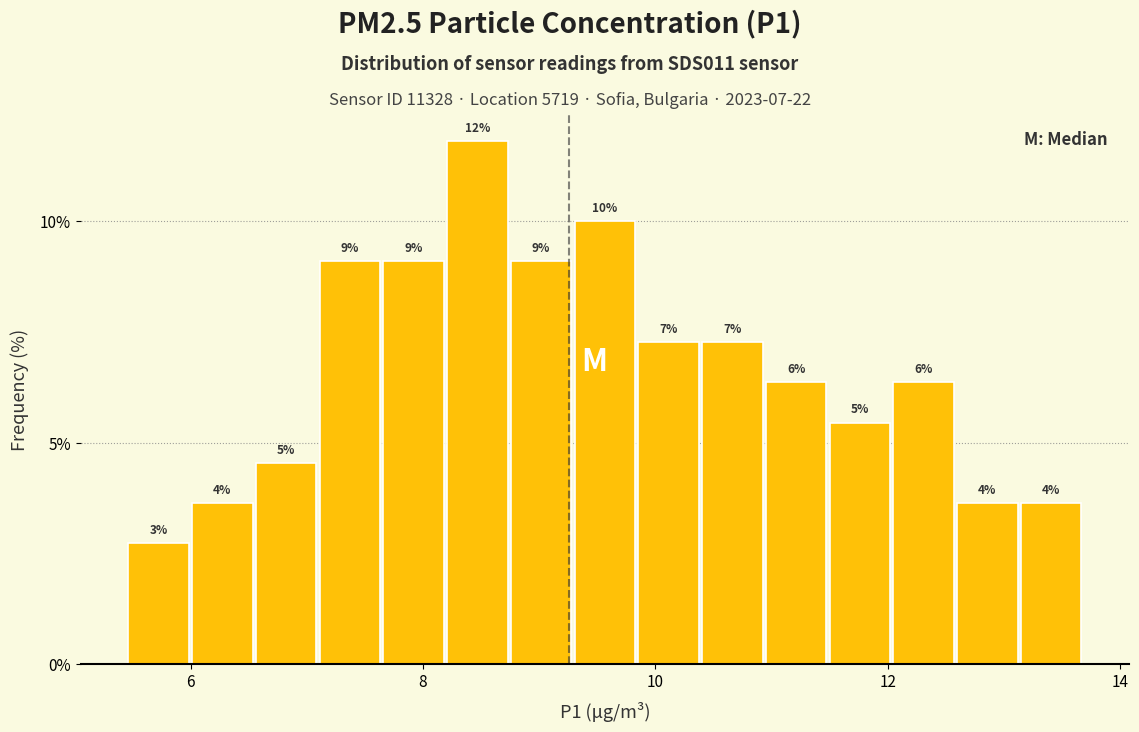

Read against the x-axis, roughly where is the centre of the tallest bar?

8.4